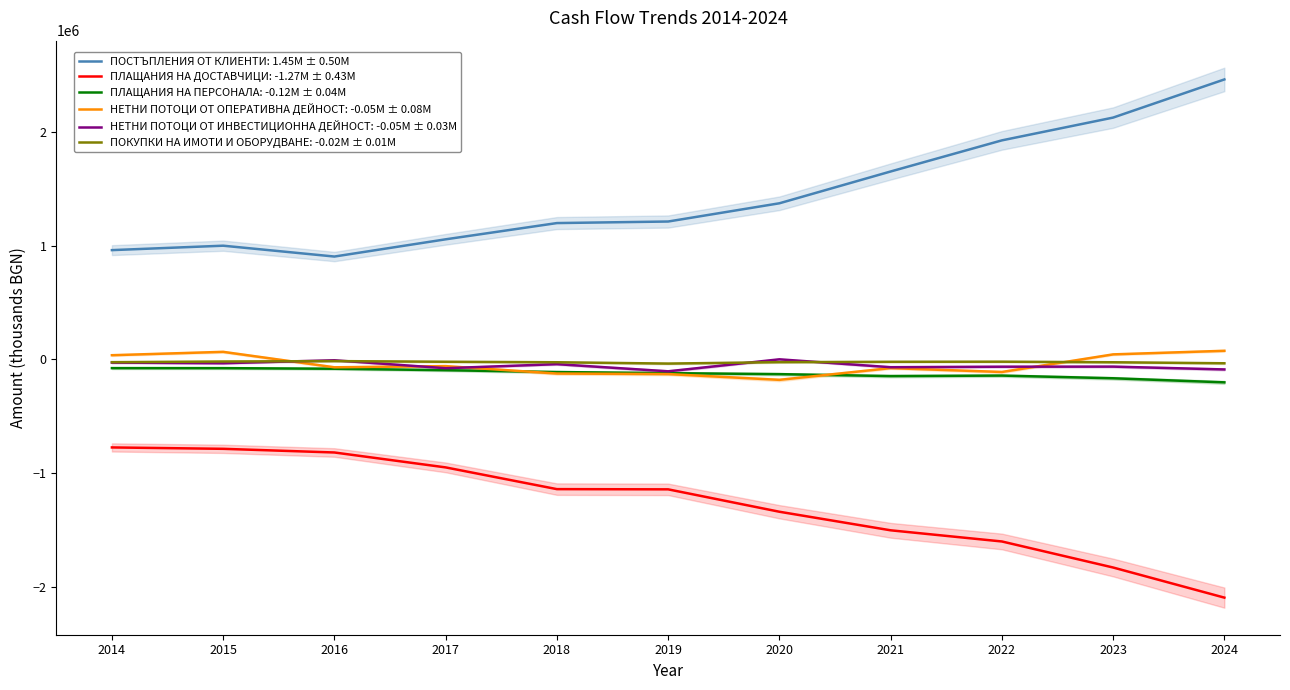

Which series has the largest range (max minus min)?

ПОСТЪПЛЕНИЯ ОТ КЛИЕНТИ